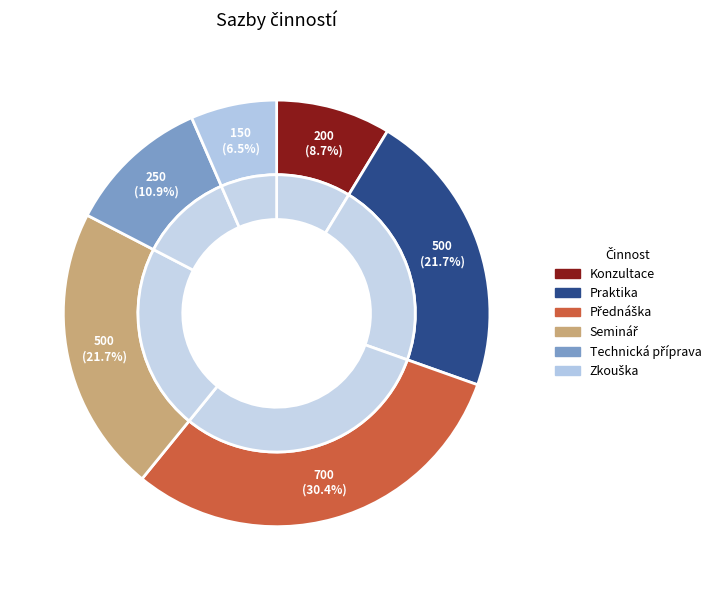

What percentage is the Praktika slice, to the nearest percent?

22%